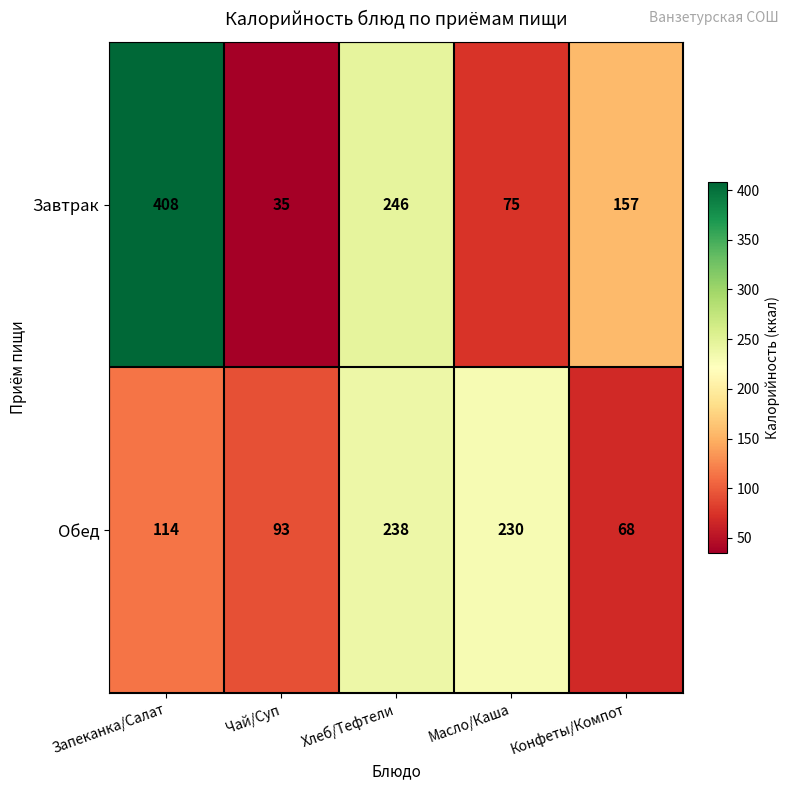

Reading left to right, list all the values displayed in this chart.

Завтрак: Запеканка/Салат=408	Чай/Суп=35	Хлеб/Тефтели=246	Масло/Каша=75	Конфеты/Компот=157
Обед: Запеканка/Салат=114	Чай/Суп=93	Хлеб/Тефтели=238	Масло/Каша=230	Конфеты/Компот=68